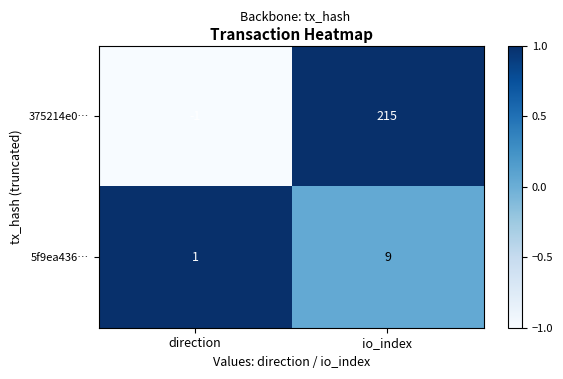

Between direction and io_index, which series saw the biggest shift?

375214e0…